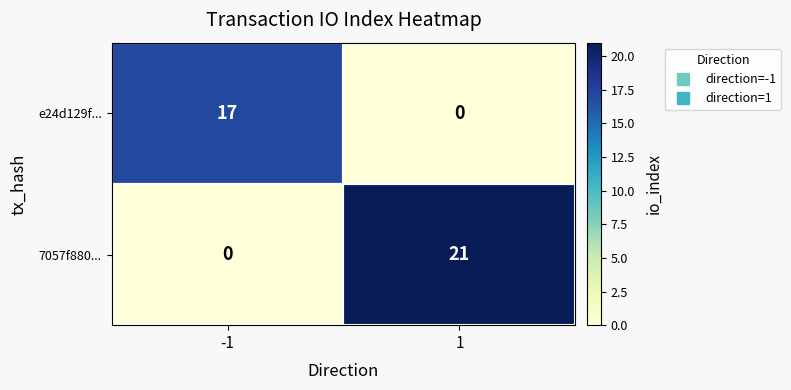

What is the sum of all 7057f880... values?

21